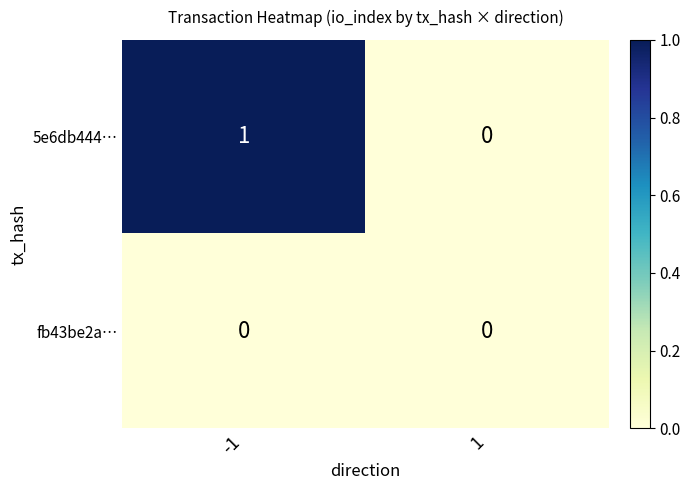

List the series in order of their overall mean, lowest first.

fb43be2a…, 5e6db444…